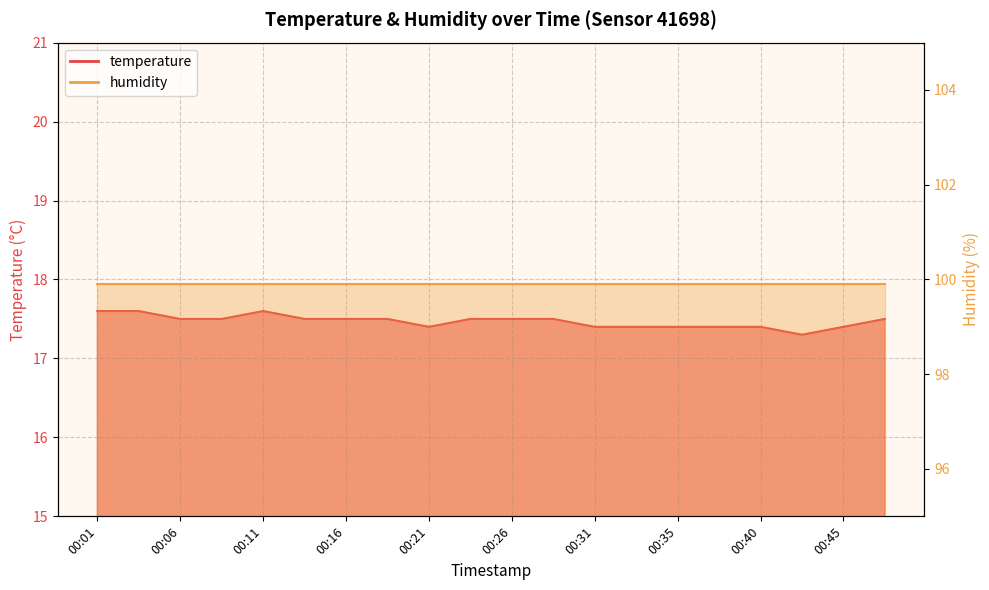

Does the chart display data point markers on the line(s)?

No